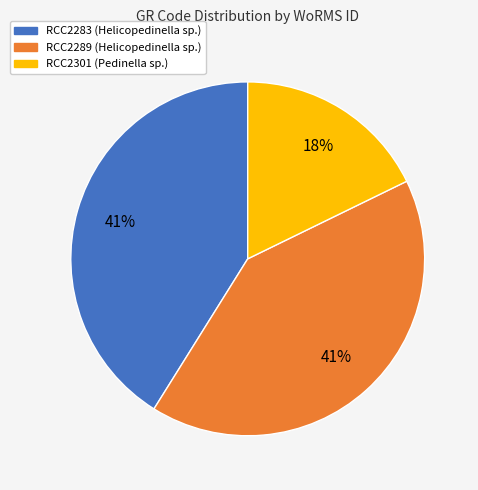

The RCC2301 slice represents 30% of the pie. True or false?

False